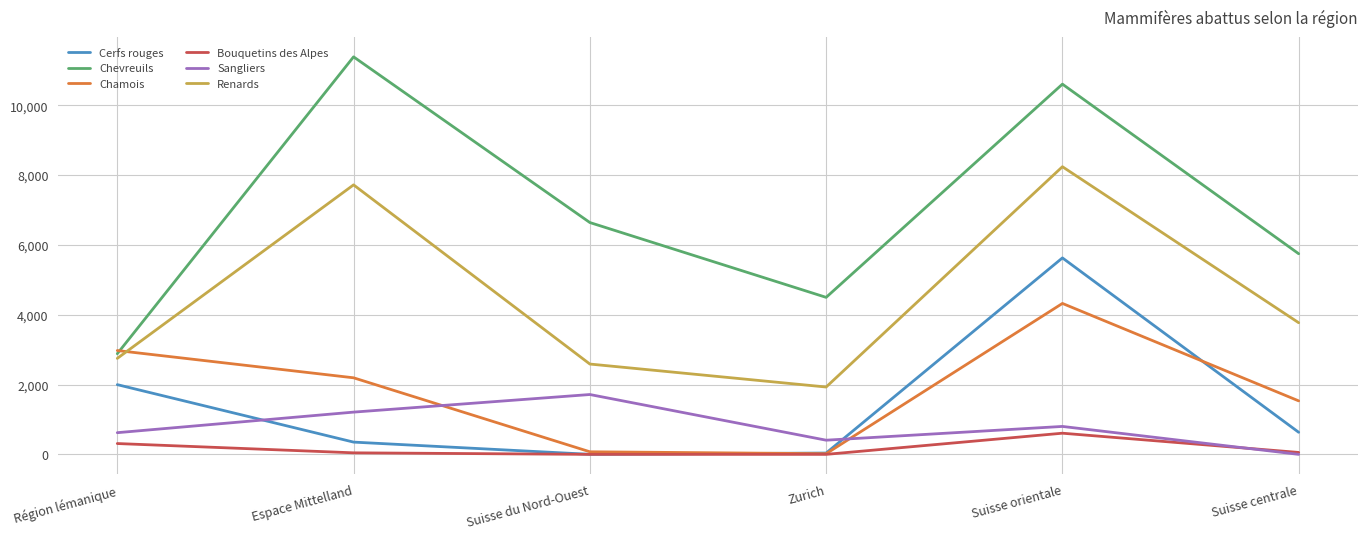

Where is Renards nearest to the value 5084?

Suisse centrale